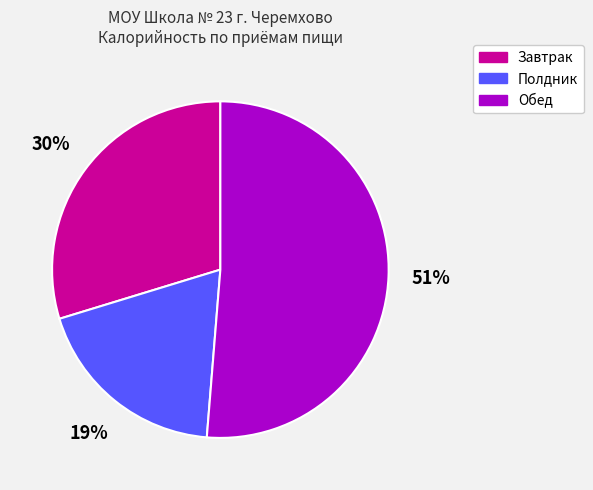

Does any single category account for the majority?

Yes